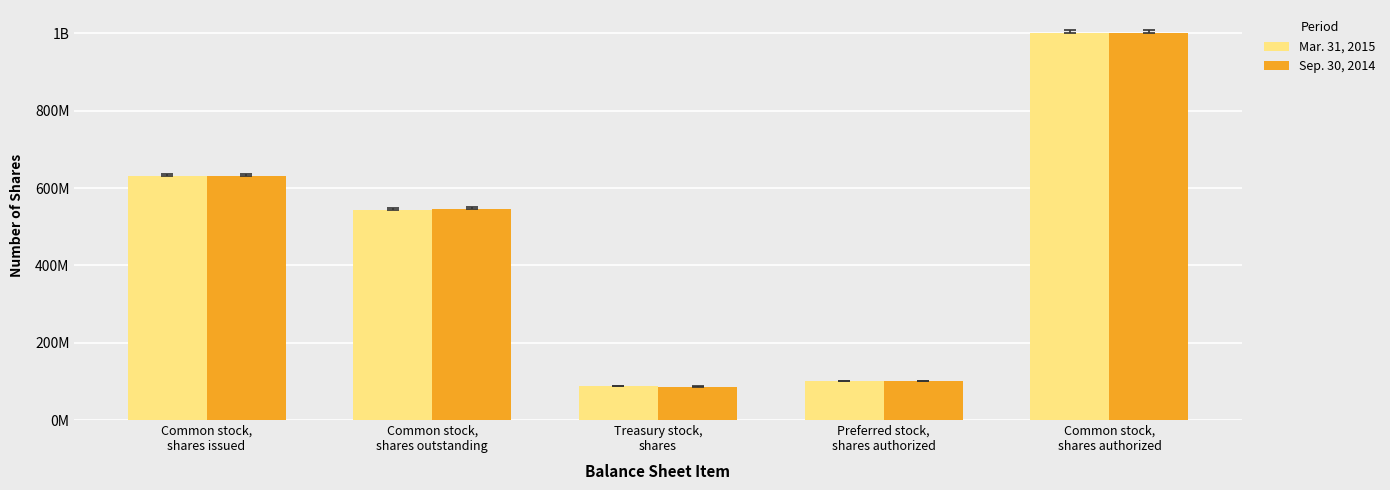

At which label does Sep. 30, 2014 first exceed 545000000?

Common stock,
shares issued